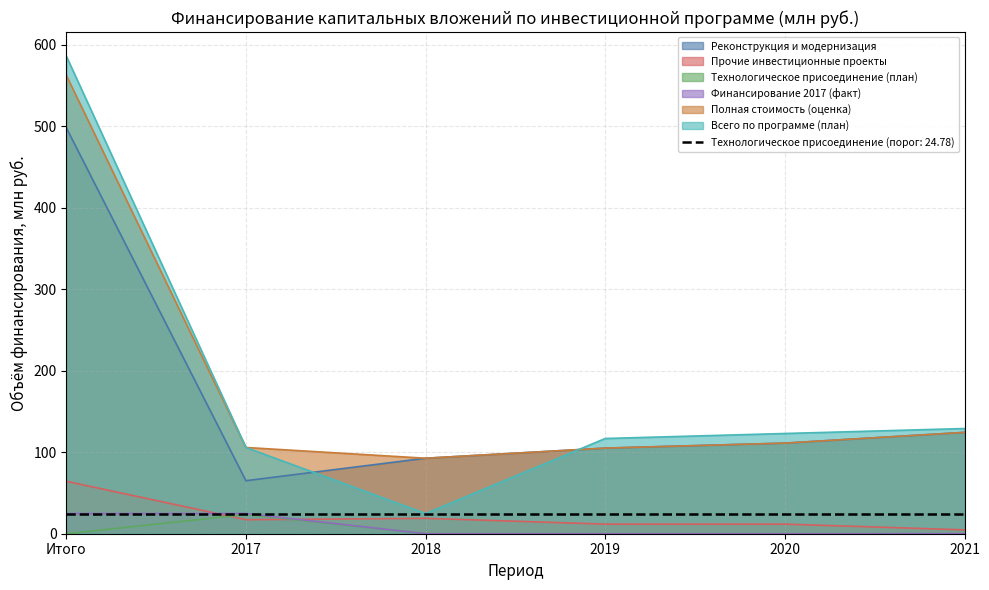

Which category has the lowest value in the Реконструкция и модернизация series?

2017